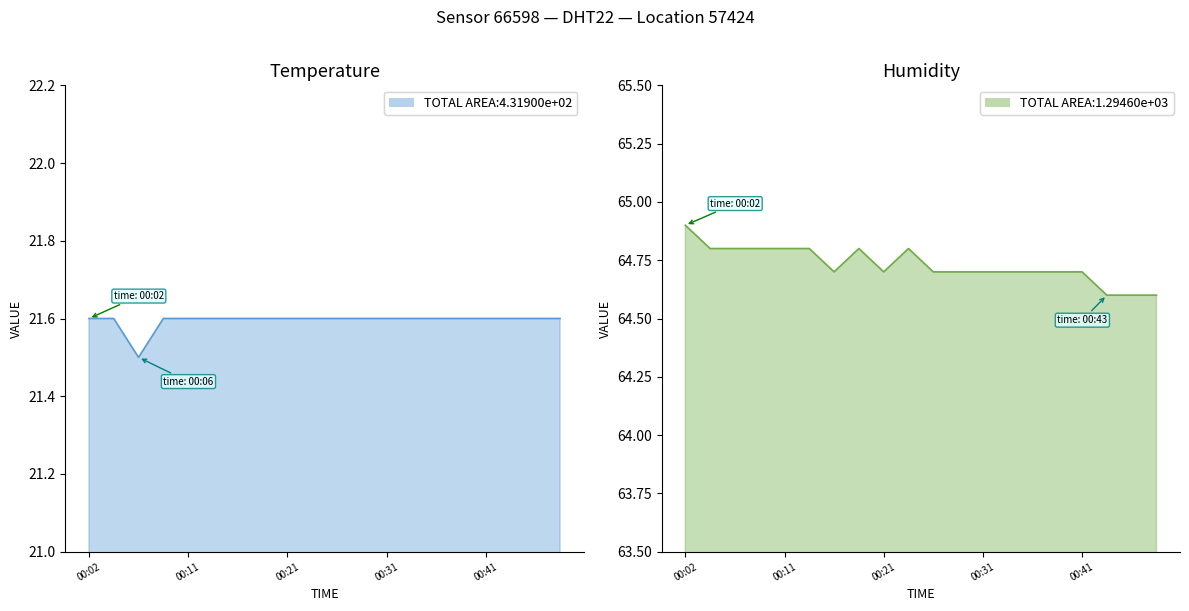

How many series are shown in this chart?

2